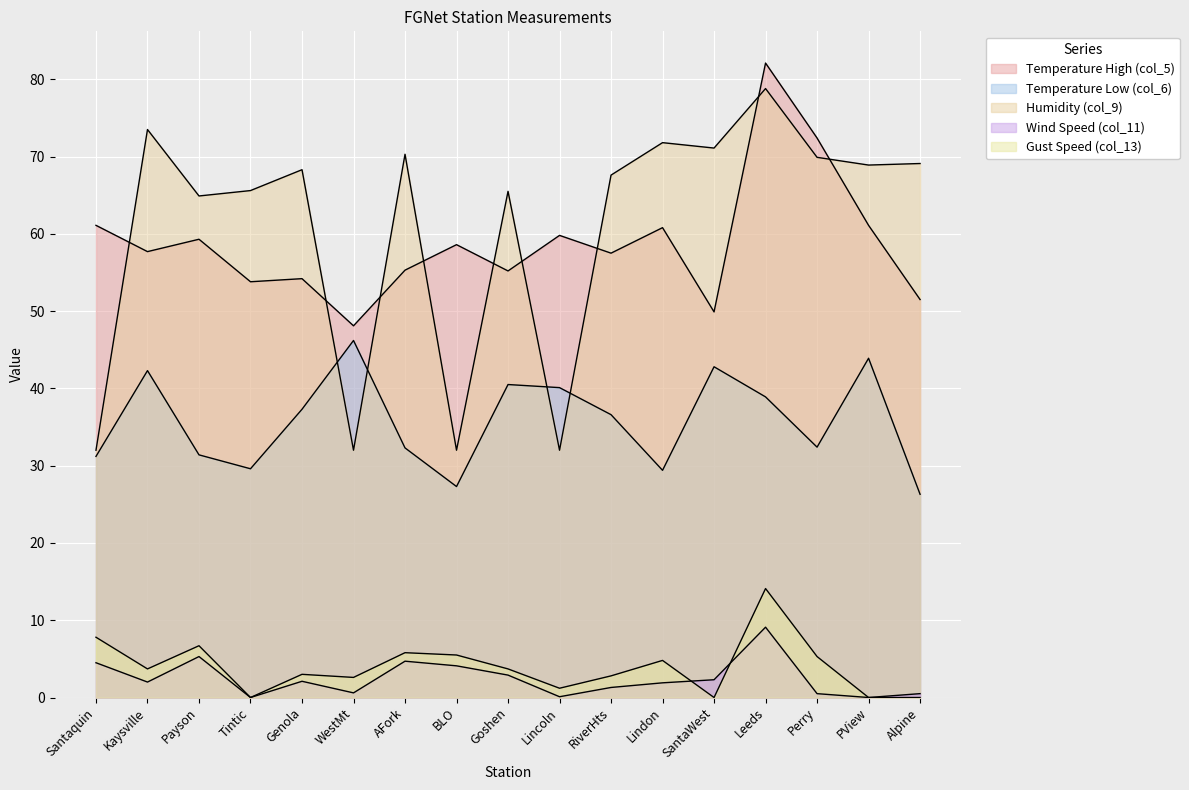

What are all the series names shown in the legend?

col_5, col_6, col_9, col_11, col_13